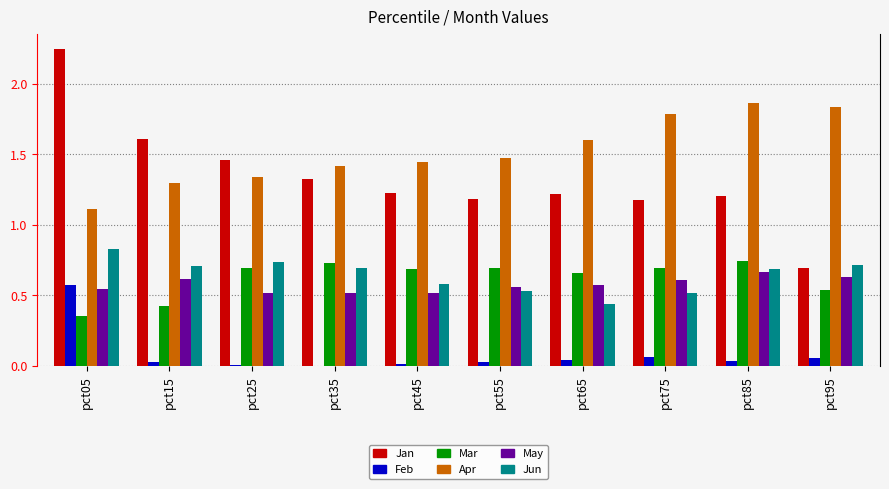

At which category is the sum across all series the highest?

pct05